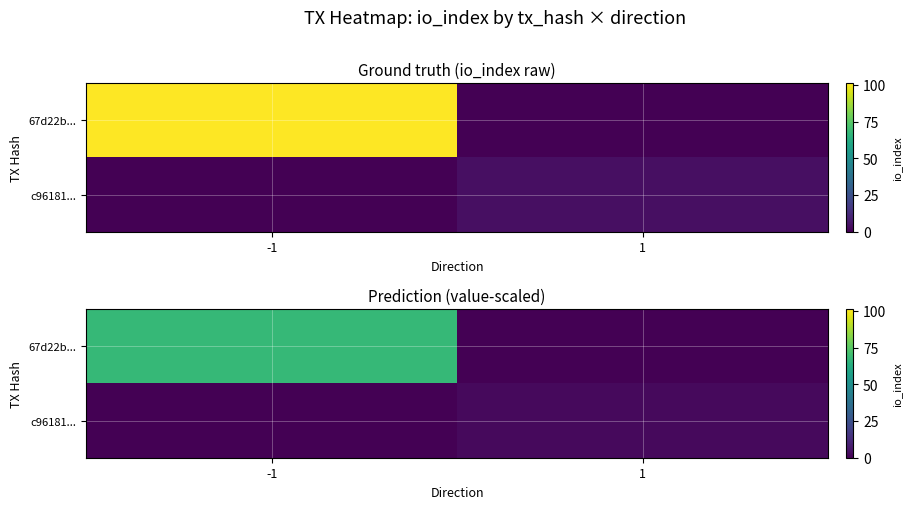

List the labels in order of c96181... value, smallest first.

-1, 1